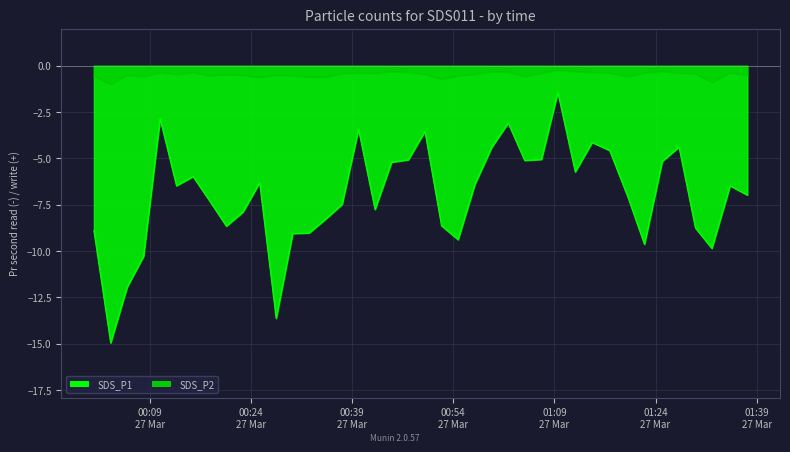

Count the number of categories in the chart.

40